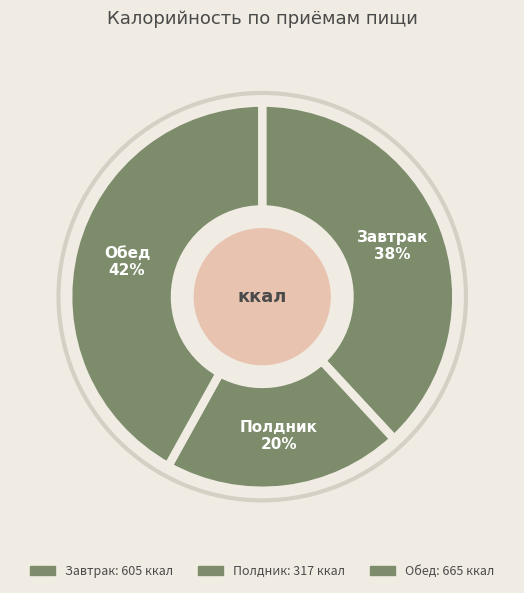

Which has a higher value, Полдник or Обед?

Обед